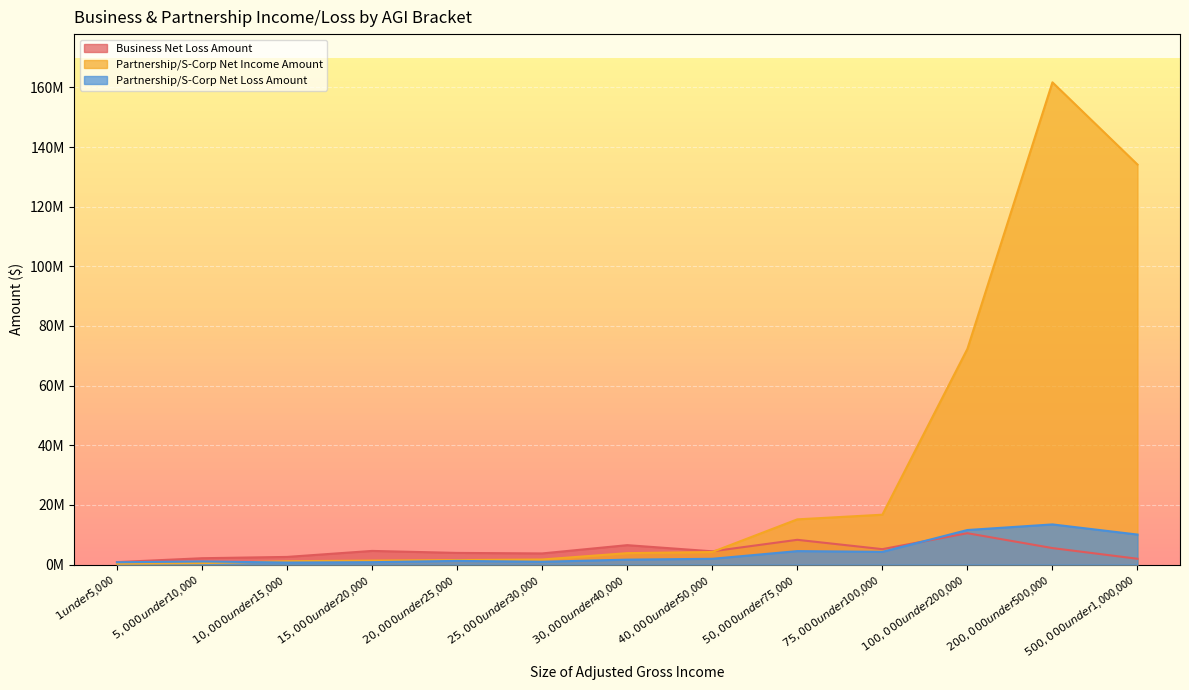

Where does the Partnership/S-Corp Net Loss Amount series first go above 1654522?

$40,000 under $50,000